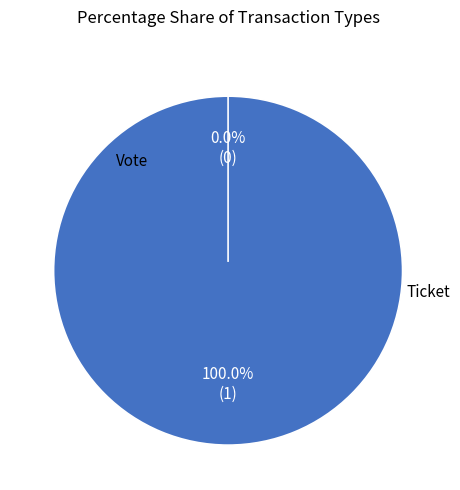

What is the smallest slice in the pie chart?

Ticket